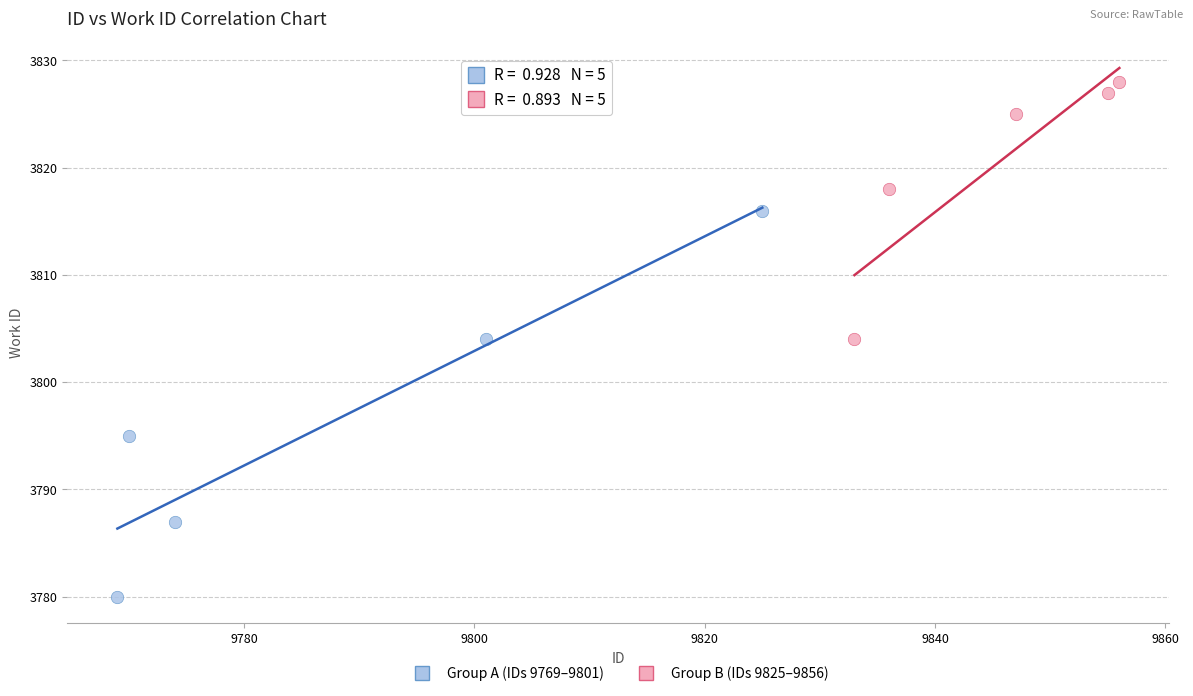

Which series reaches the maximum Y coordinate?

Group B (IDs 9825–9856)